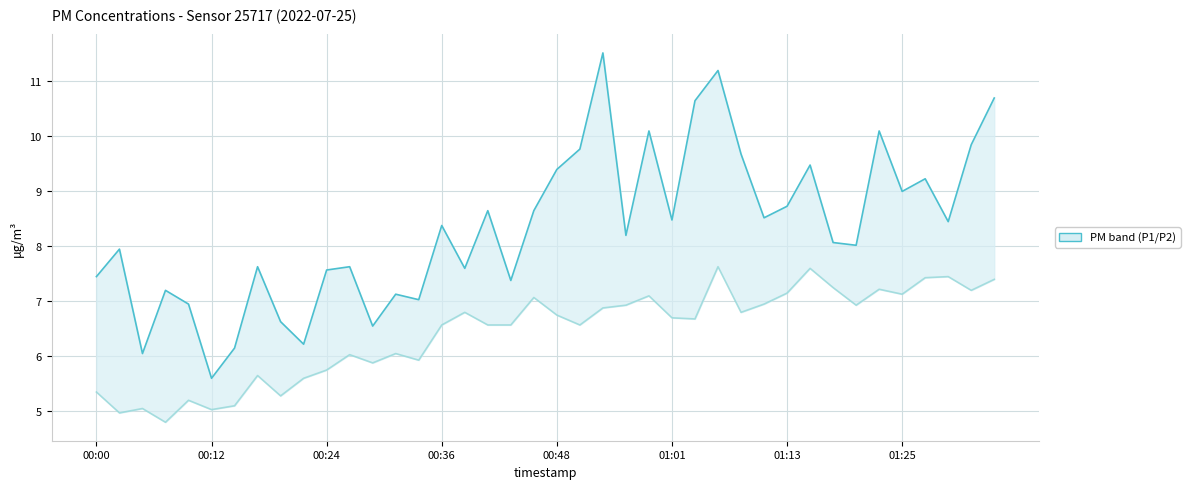

Is it true that P2 equals 12.0 at 01:01?

False